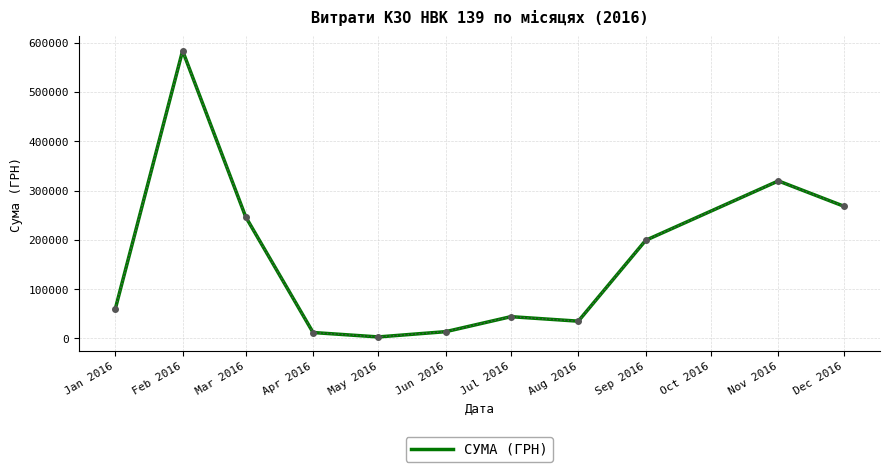

Approximately how many times larger is the value at Jun 2016 compared to Apr 2016?

1.1